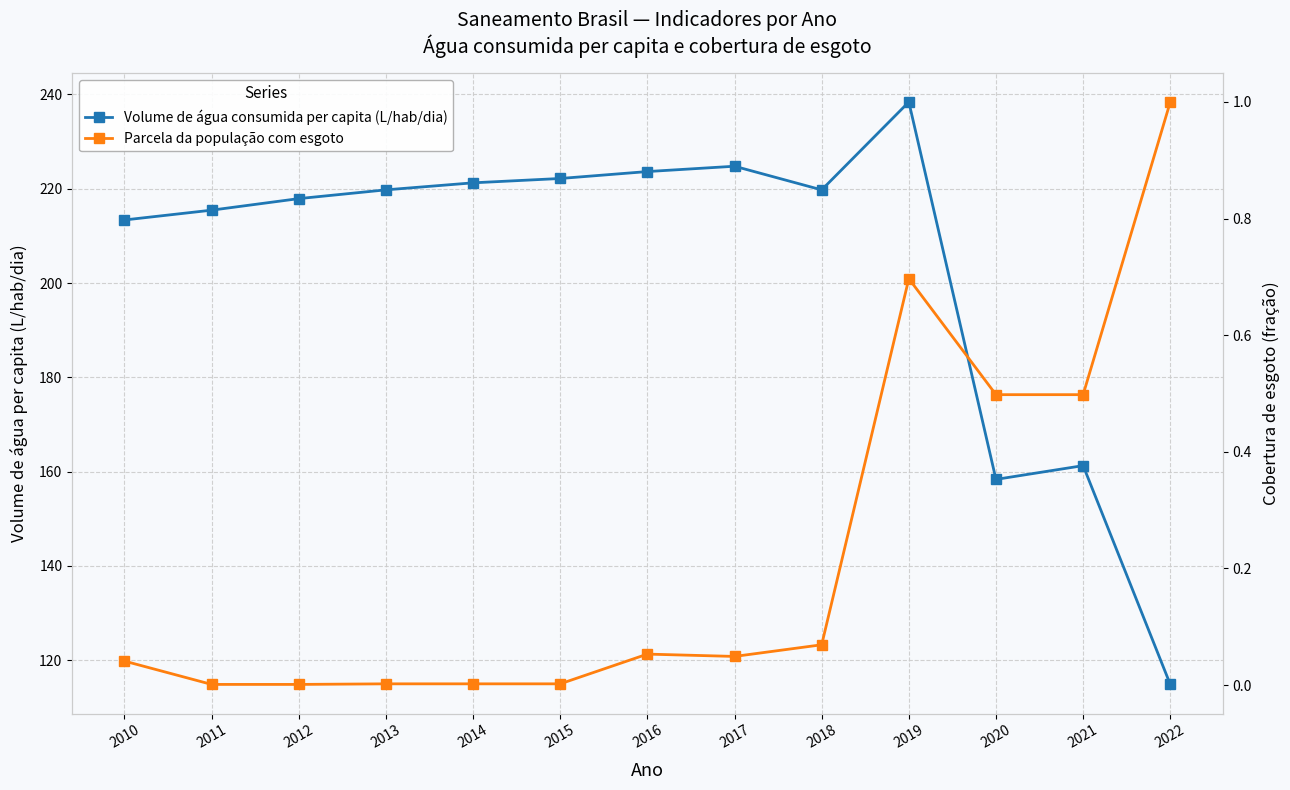

List the series in order of their peak value, highest first.

Volume de água consumida per capita (L/hab/dia), Parcela da população com esgoto